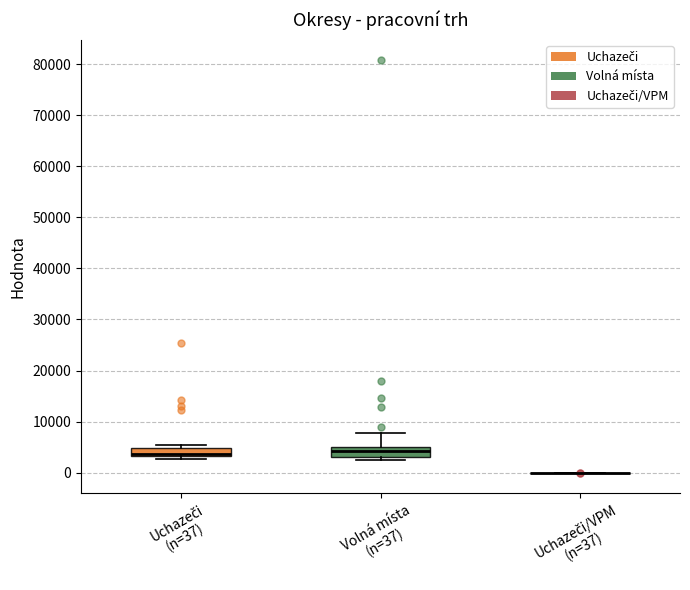

Reading left to right, transcribe this box plot: for each box, give where its median line is, the range the box spans, and where its two whiskers end, as read against the y-axis. The values are not printed on the chart, so give them approximately, as read against the axis.

Uchazeči (n=37): median 4000, box 3000 to 5000, whiskers 3000 (just below the box's lower edge) to 5000 (just above the box's upper edge)
Volná místa (n=37): median 4000, box 3000 to 5000, whiskers 2000 to 8000
Uchazeči/VPM (n=37): box collapsed to a line at 0, whiskers 0 to 0